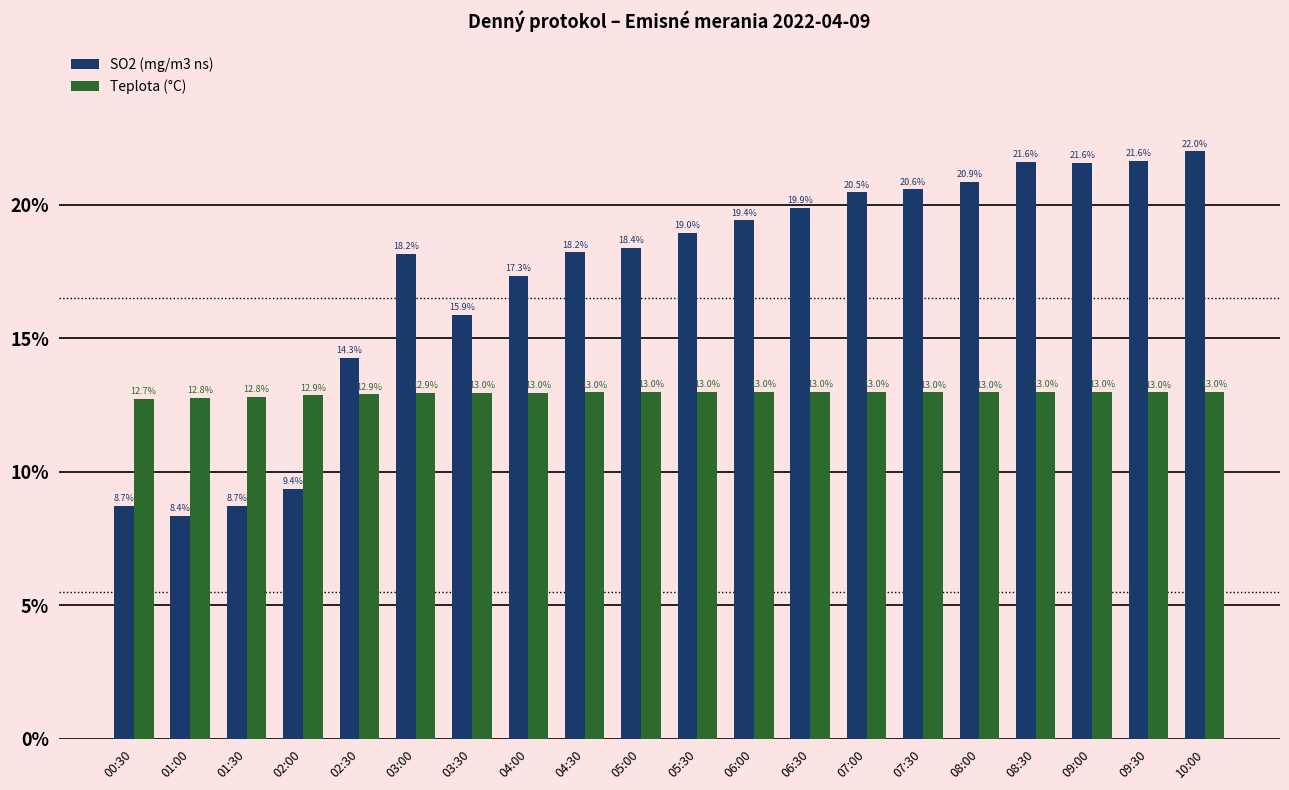

Reading right to left, list all the values displayed in this chart.

SO2 (mg/m3 ns): 22.0	21.6	21.6	21.6	20.9	20.6	20.5	19.9	19.4	19.0	18.4	18.2	17.3	15.9	18.2	14.3	9.4	8.7	8.4	8.7
Teplota (°C): 13.0	13.0	13.0	13.0	13.0	13.0	13.0	13.0	13.0	13.0	13.0	13.0	13.0	13.0	12.9	12.9	12.9	12.8	12.8	12.7